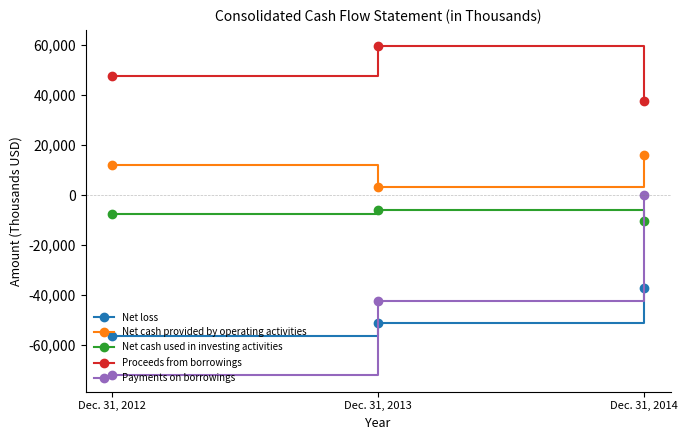

What is the value of the Net cash used in investing activities point at the 2nd from the left?

-5788